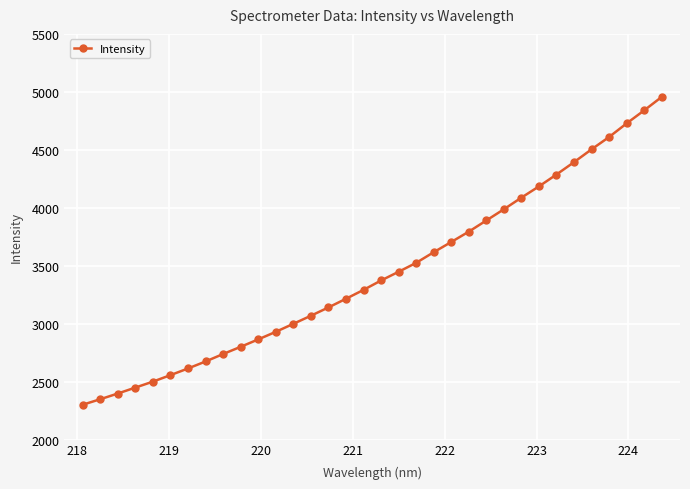

What is the average value?

3435.3